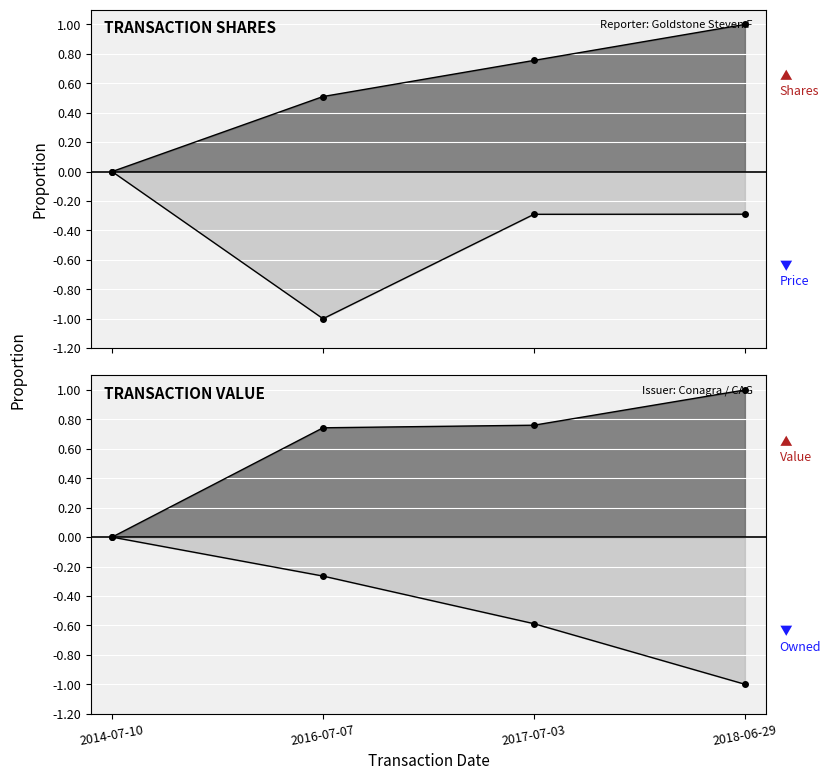

Count the transactionShares values in the range 0 to 1.

4